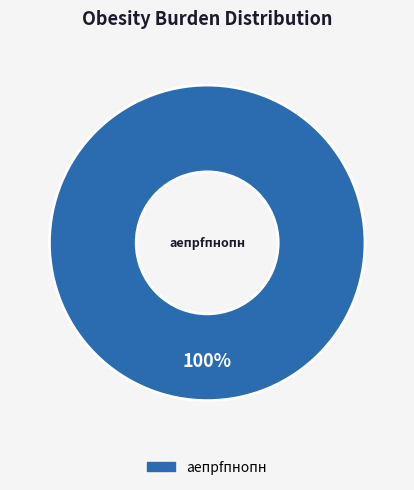

How many segments does this pie chart have?

1